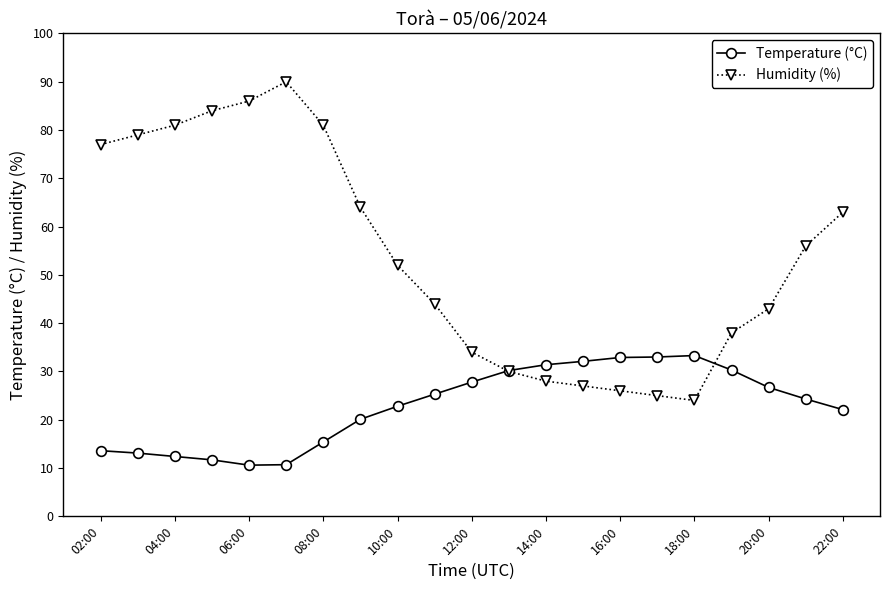

How many distinct data groups are displayed?

2